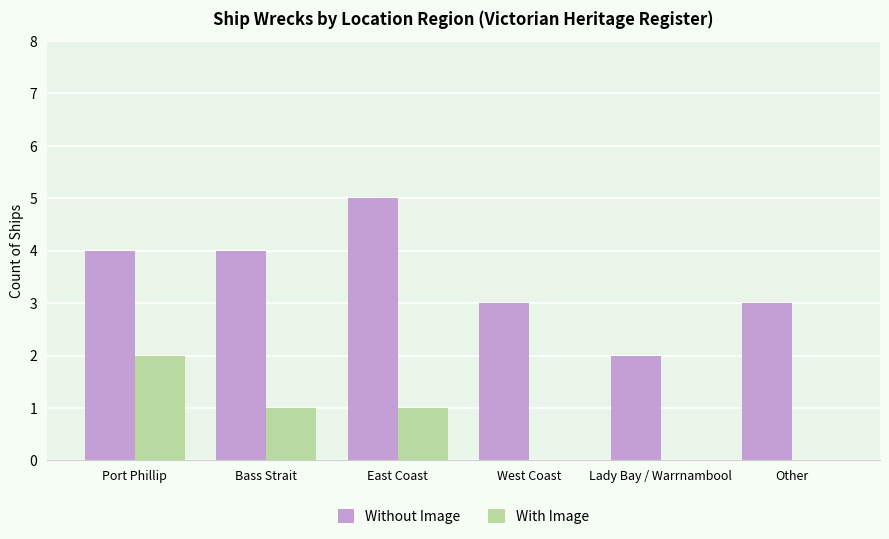

Count the number of data series in this chart.

2